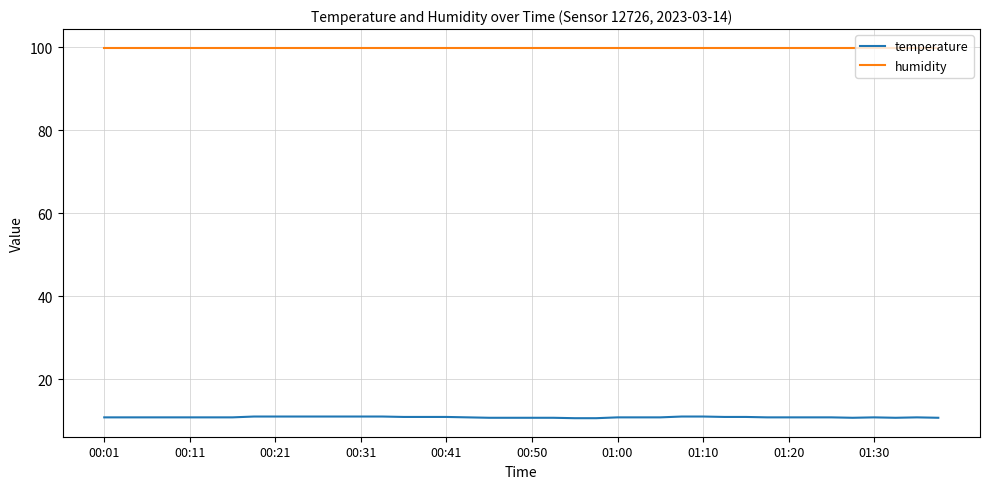

True or false: humidity and temperature intersect in this chart.

False